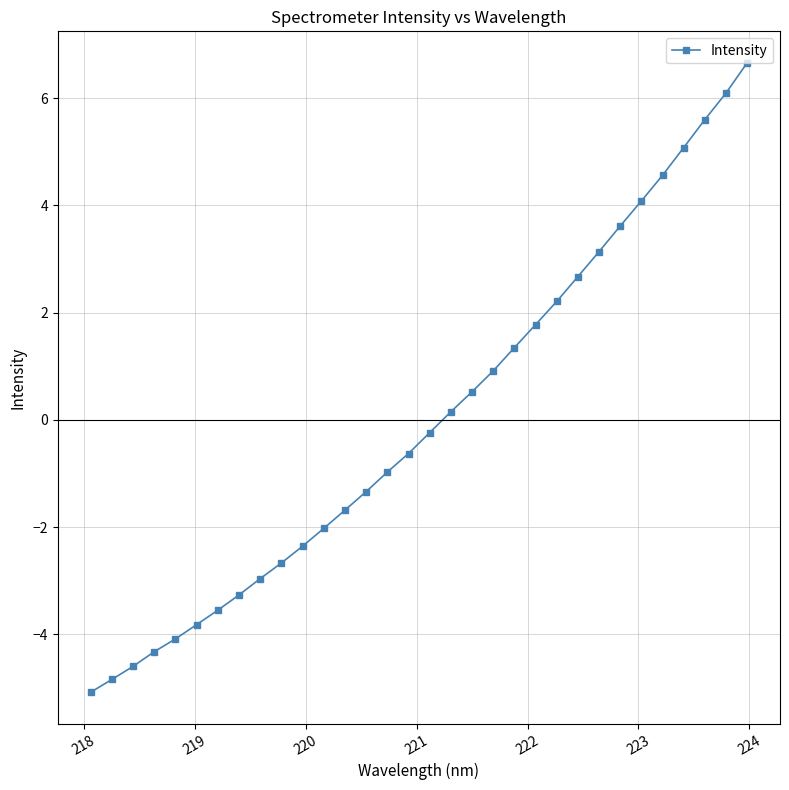

What is the difference between the maximum and minimum values?

11.7